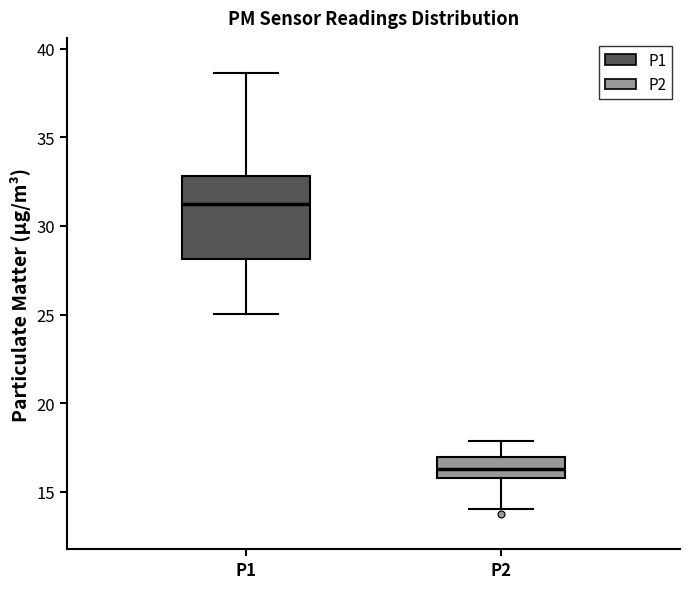

Which box is the tallest, from its lower edge to its upper edge?

P1